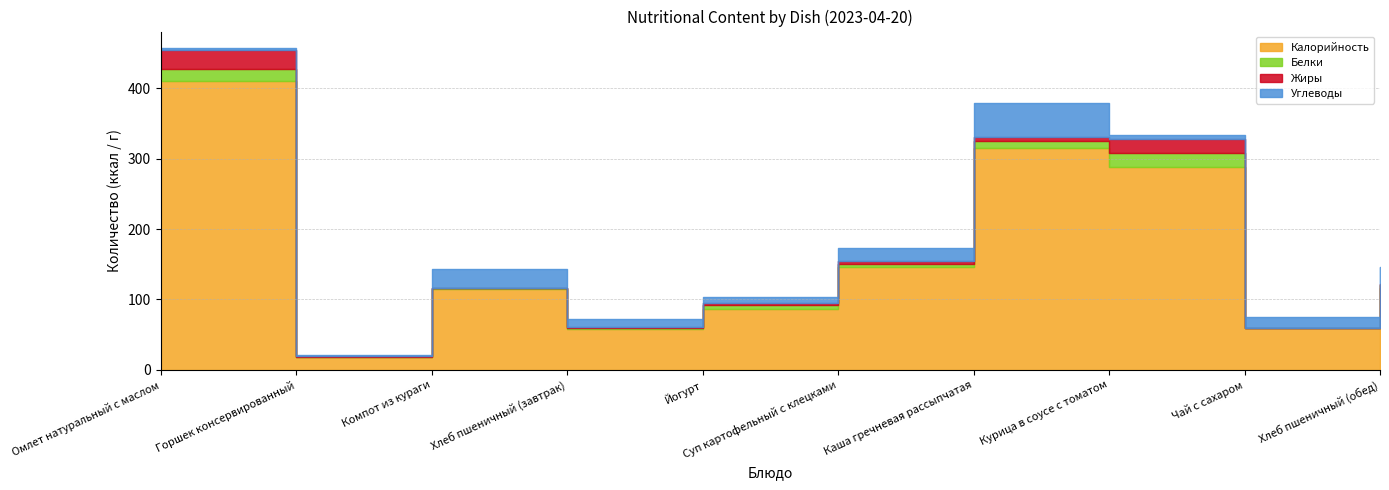

The value of Калорийность at Хлеб пшеничный (обед) is 117.0. True or false?

True